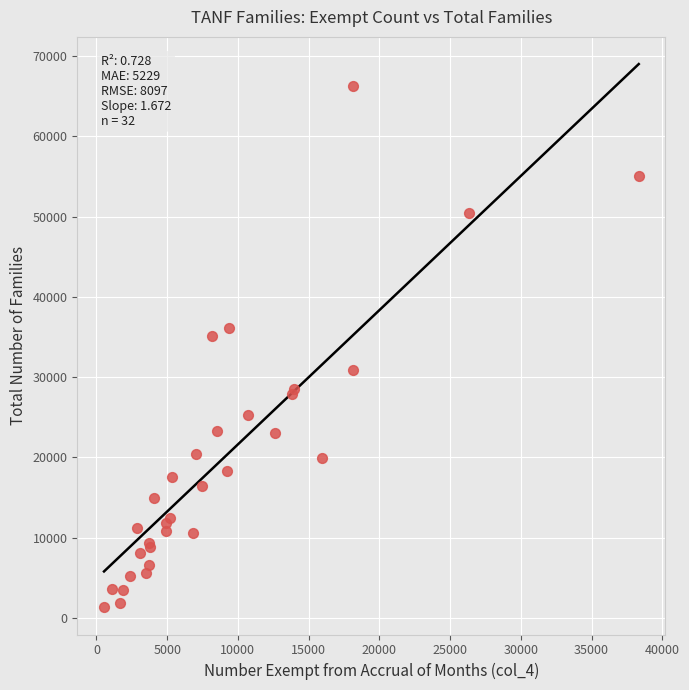

What Y value in the scatter plot is closest to 33754?

35053